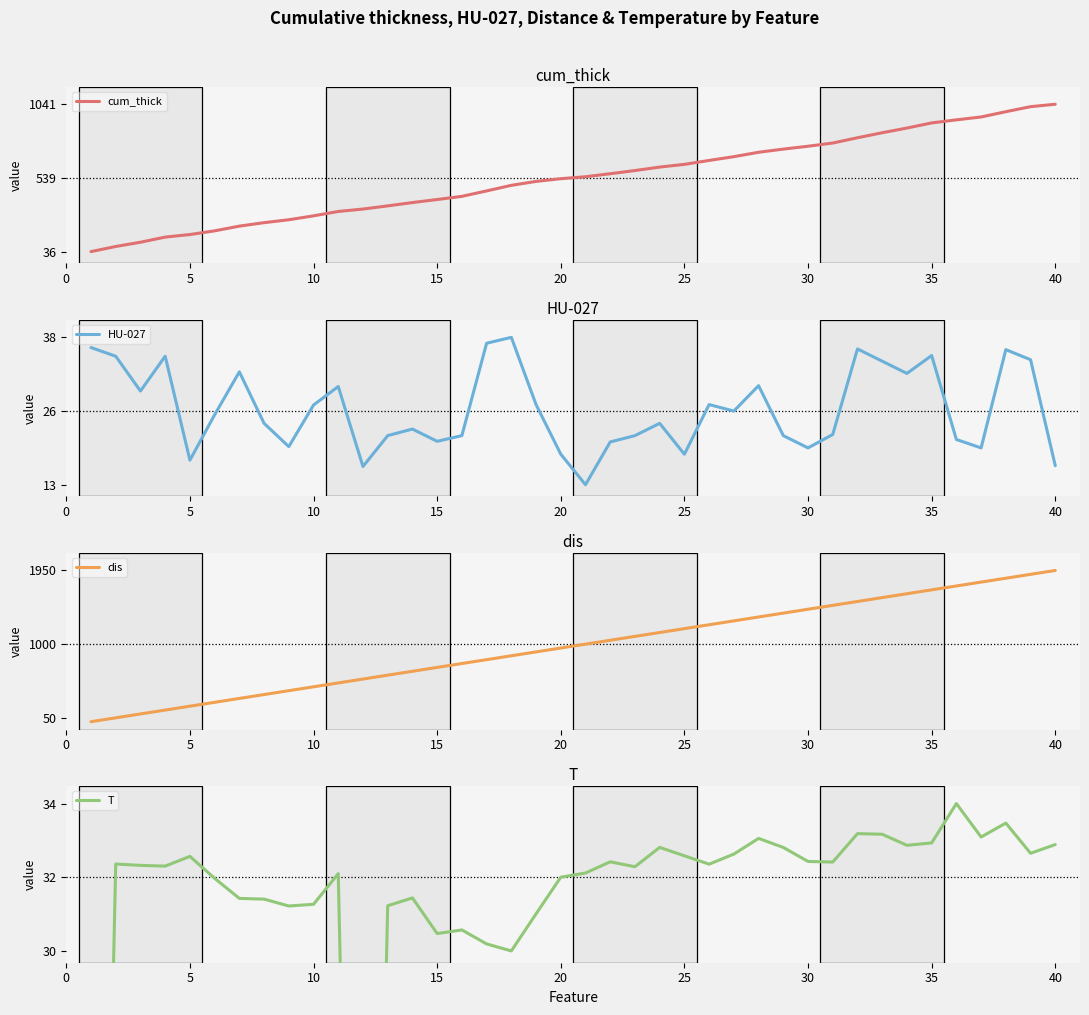

Does the chart display data point markers on the line(s)?

No